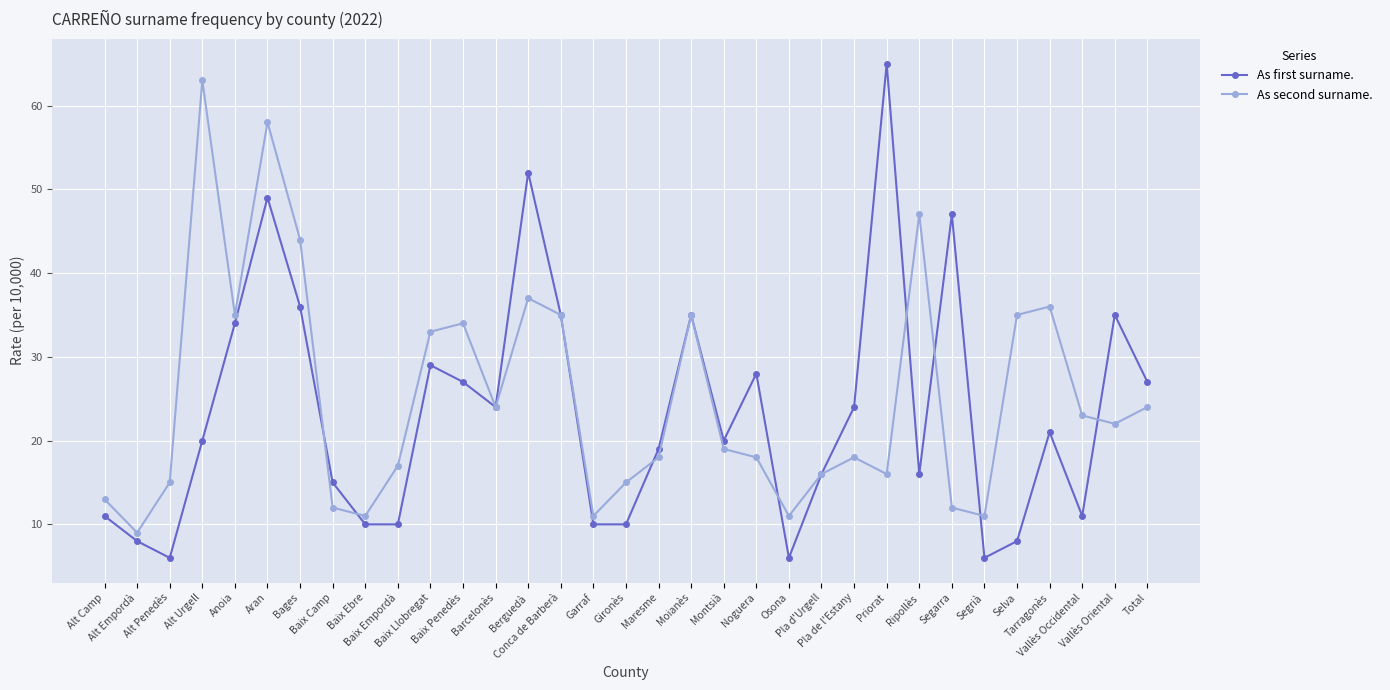

What is the smallest value displayed?

6